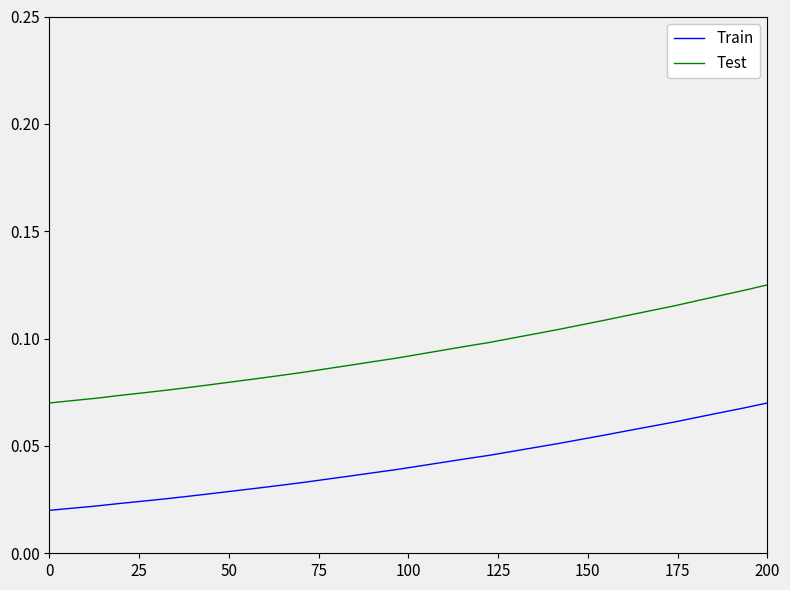

Rank the series by their average value, from highest to lowest.

Test, Train